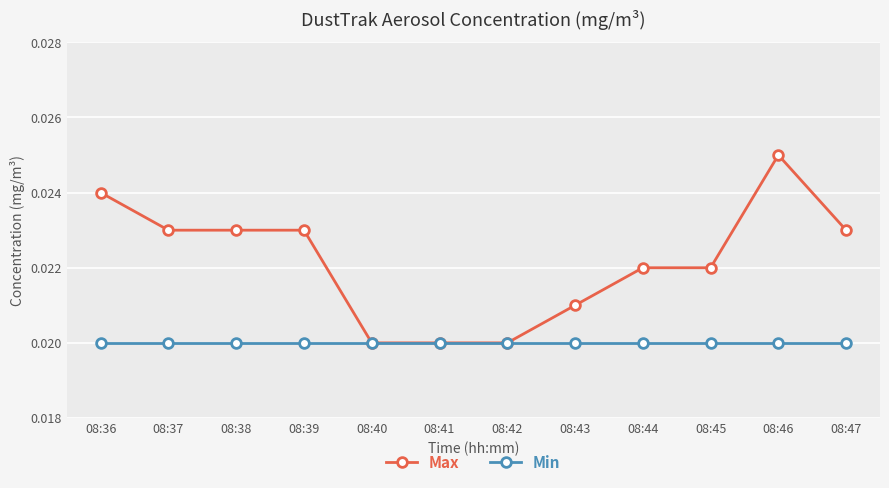

What are all the series names shown in the legend?

Max, Min